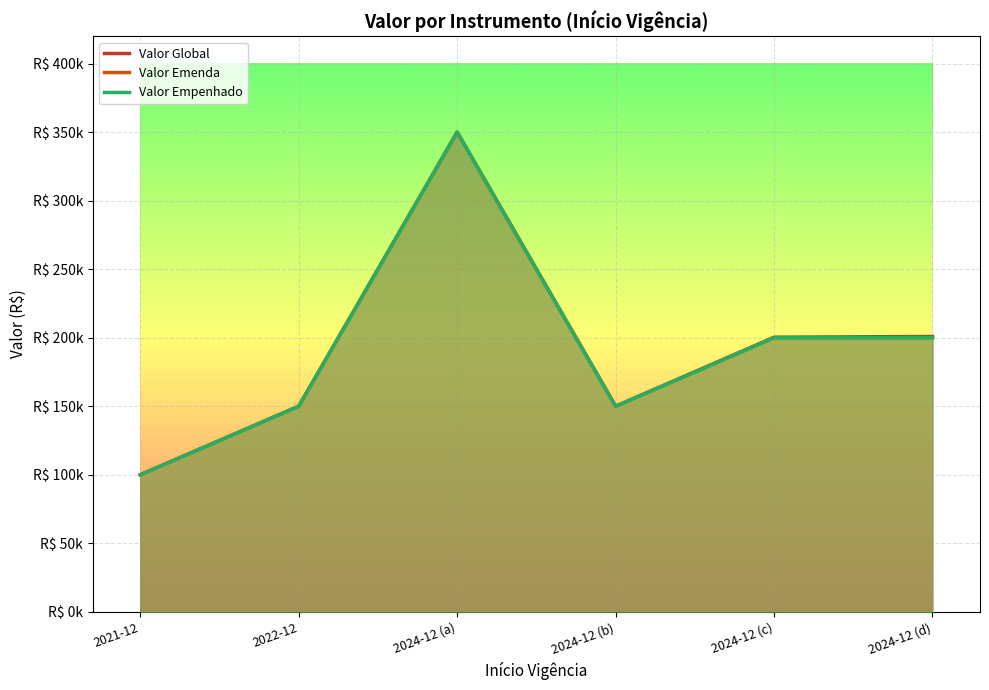

The Valor Global series shows 231487.4 at 2024-12 (b). True or false?

False